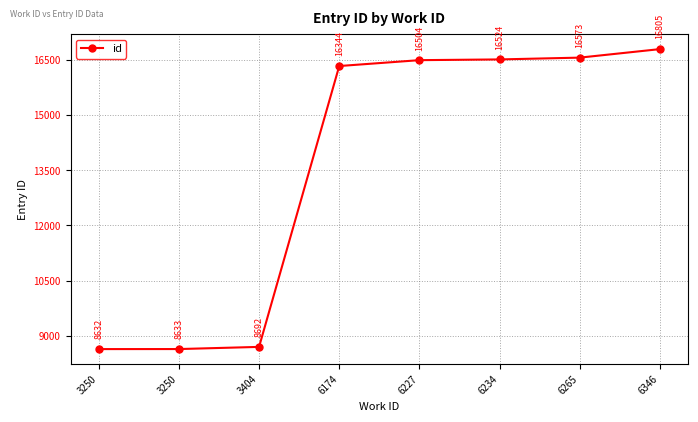

Where is the data nearest to the value 12718?

6174